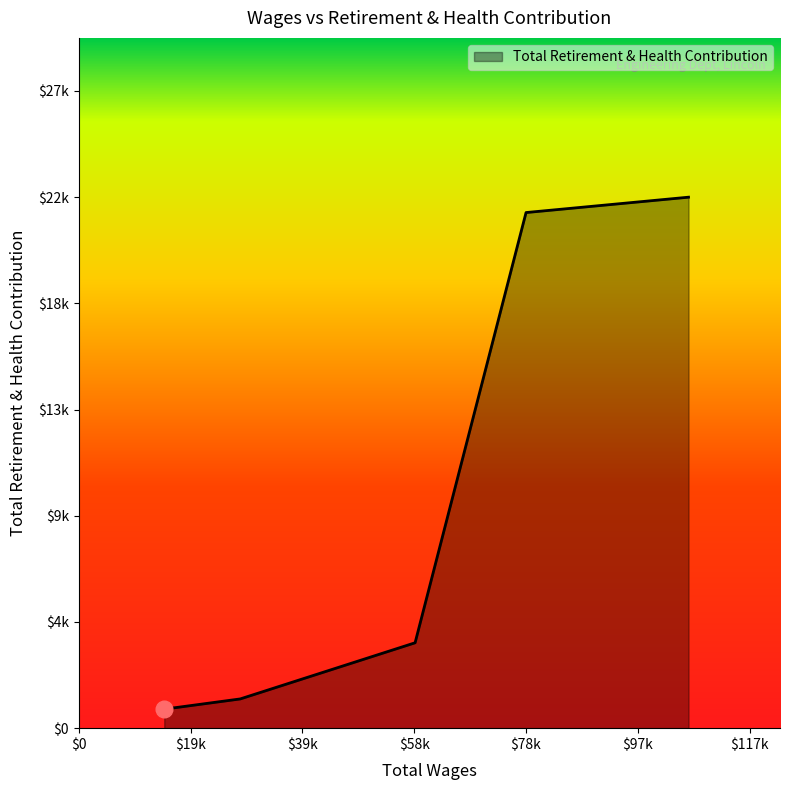

Does the chart display data point markers on the line(s)?

No